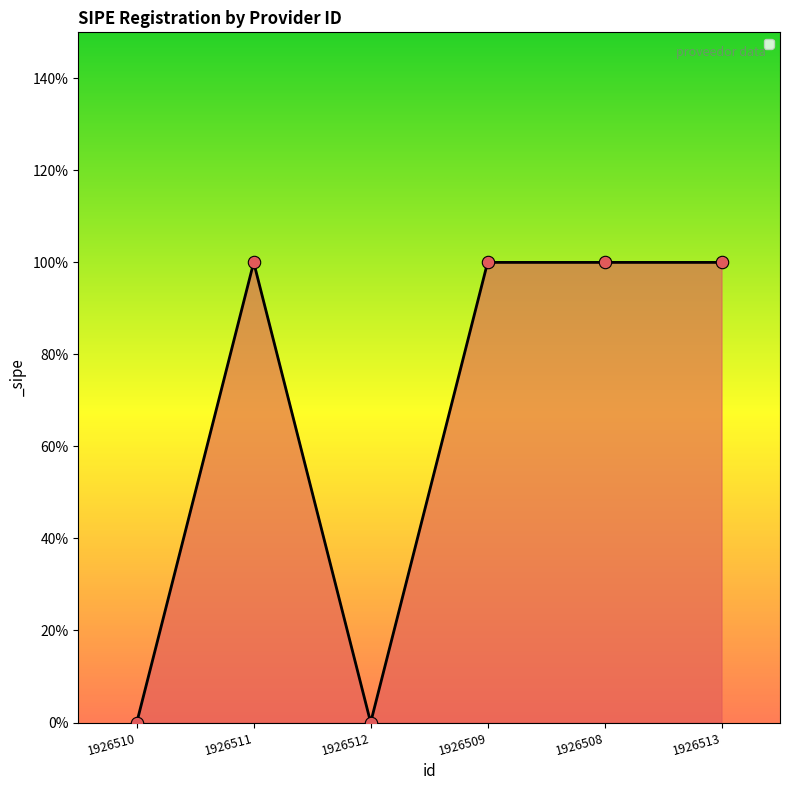

Which has a higher value, 1926513 or 1926508?

1926513